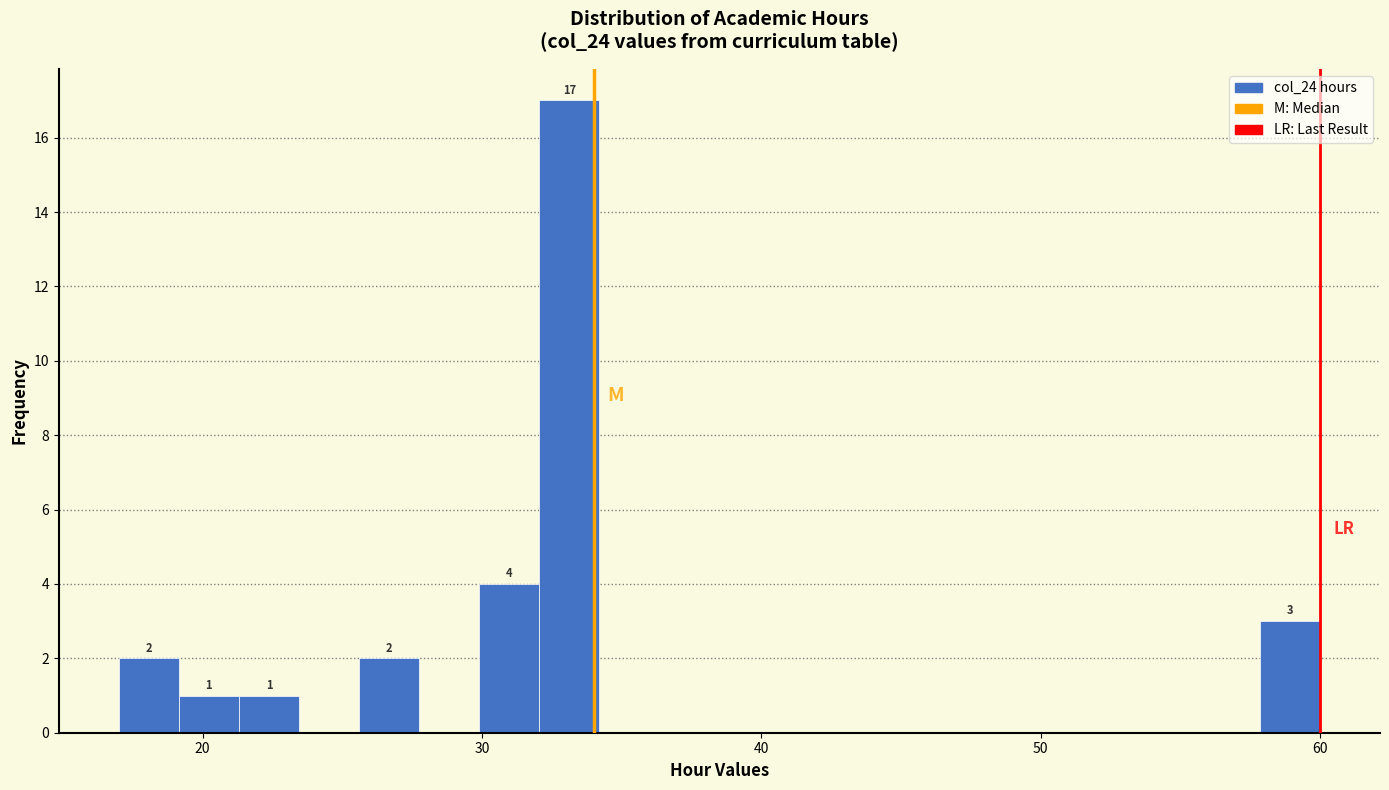

Read against the x-axis, roughly where is the centre of the tallest bar?

33